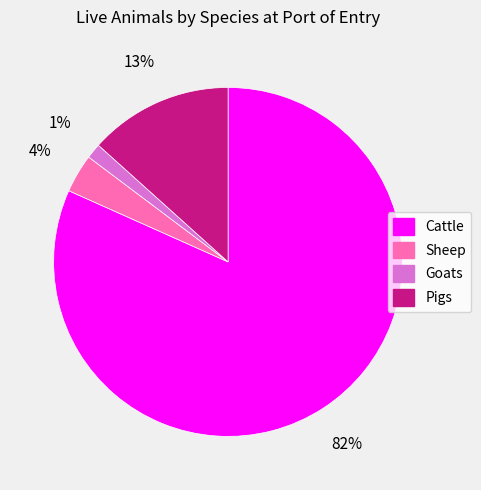

To the nearest percent, what percentage of the pie is Pigs?

13%